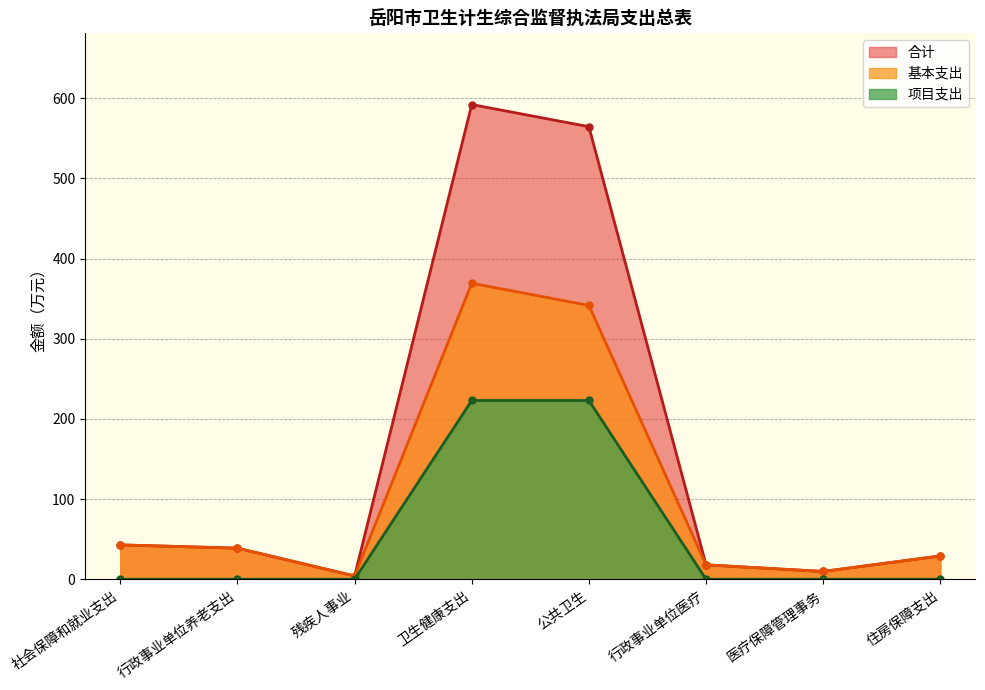

At which category is the sum across all series the highest?

卫生健康支出